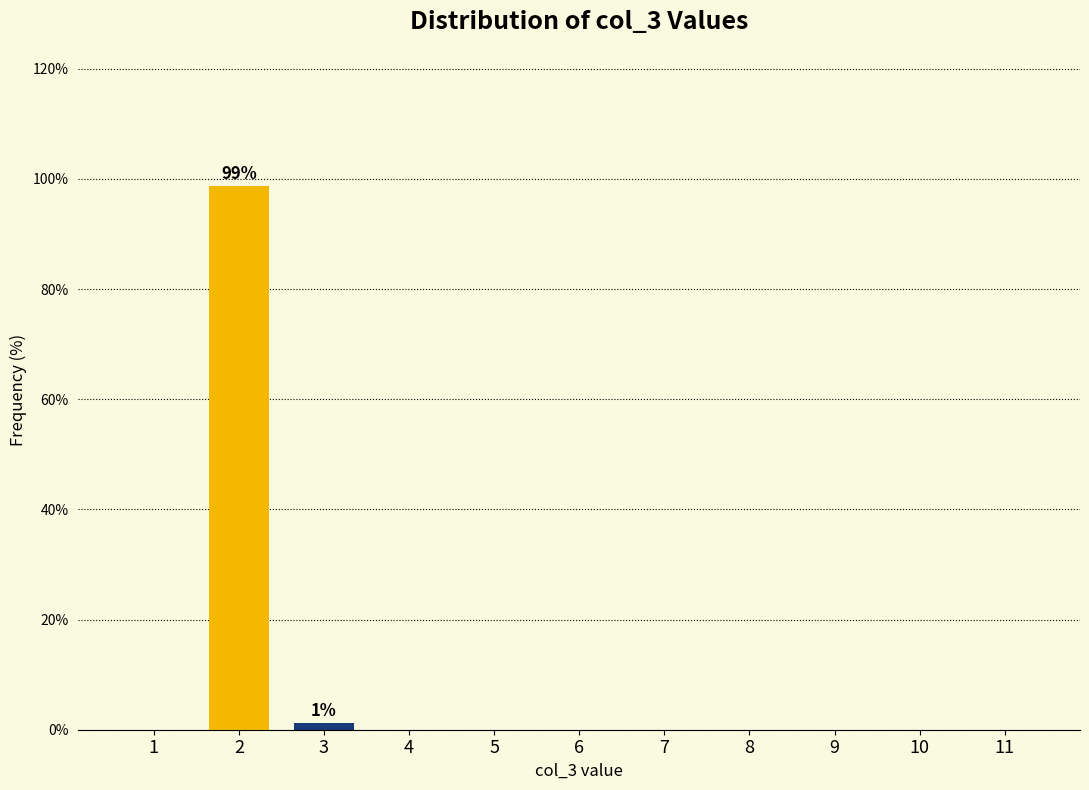

What is the greatest value displayed?

98.8